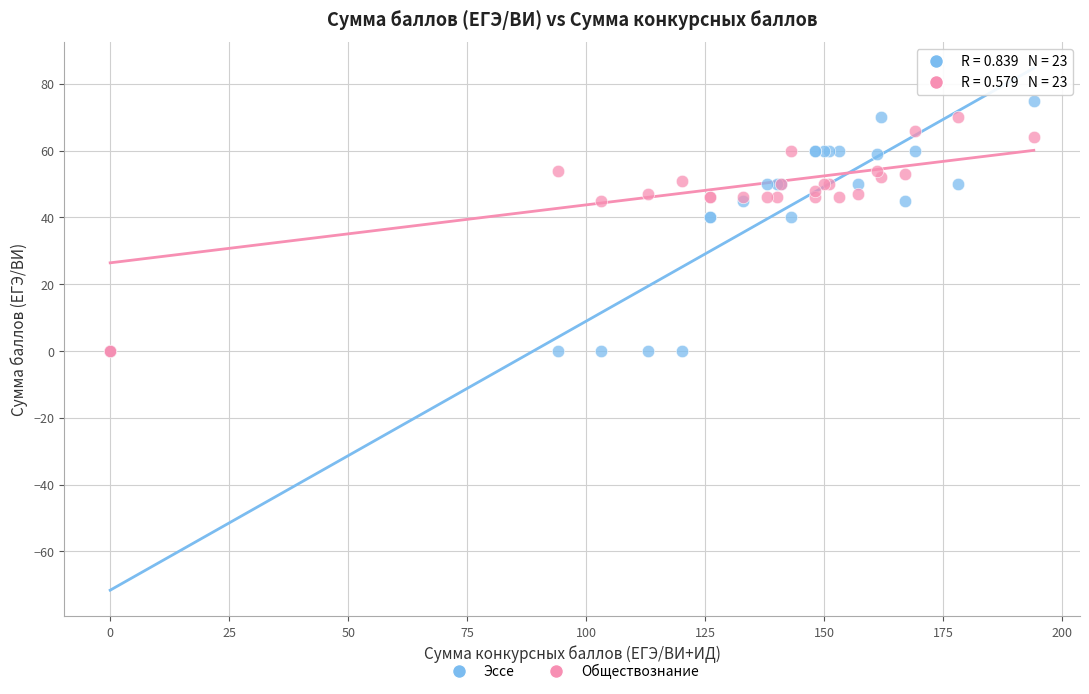

What are all the series names shown in the legend?

Эссе, Обществознание